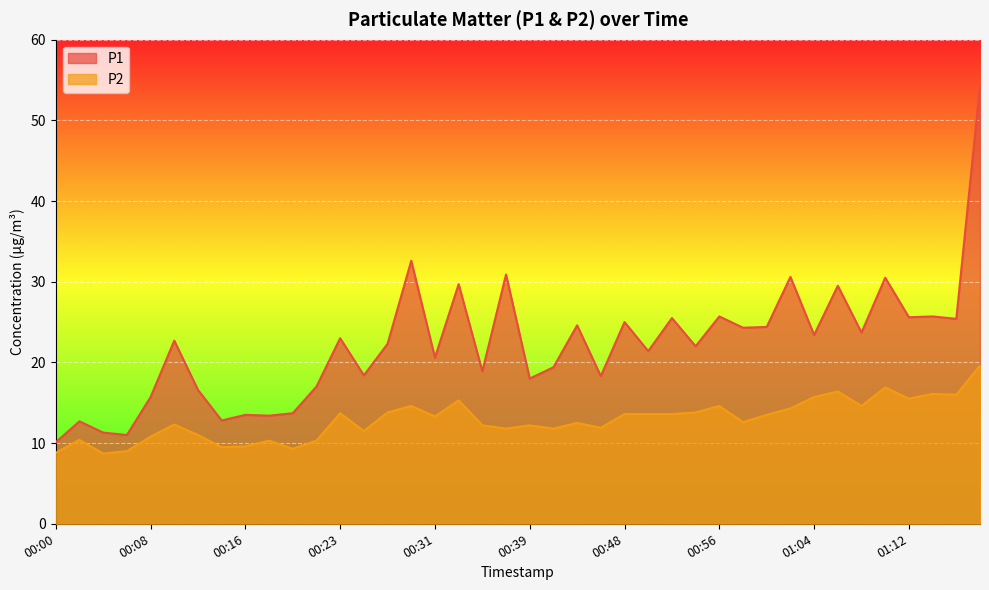

Which series has the widest spread of values?

P1